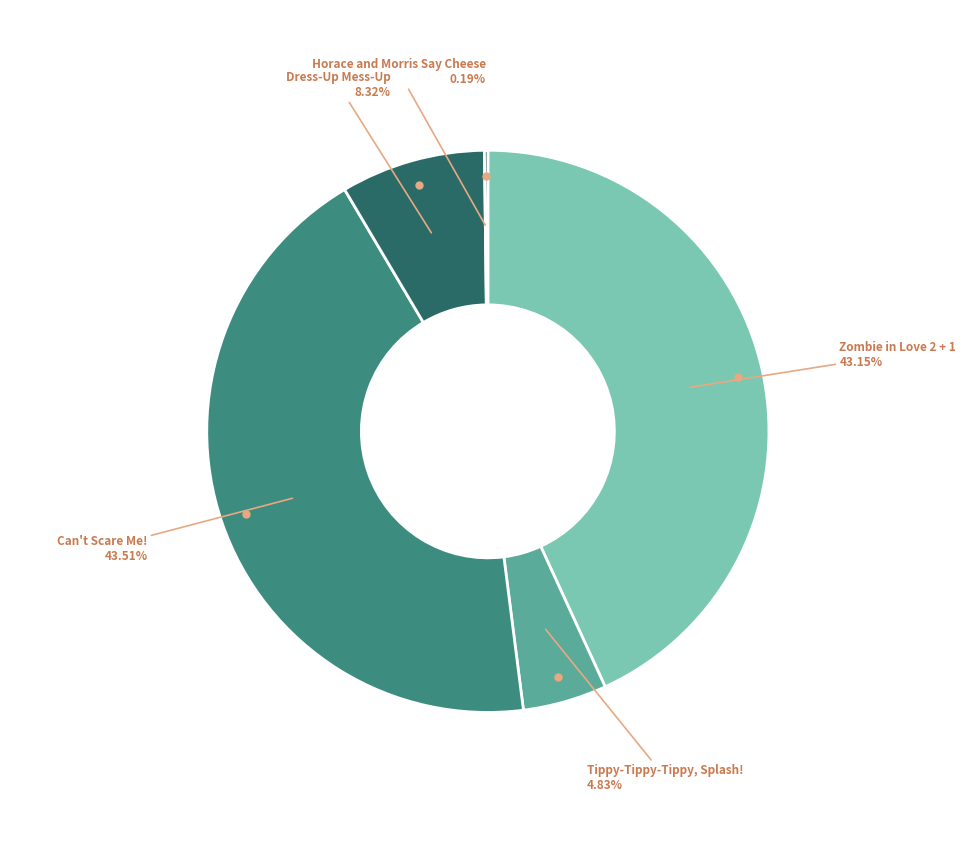

Is there any slice that represents more than half of the pie?

No